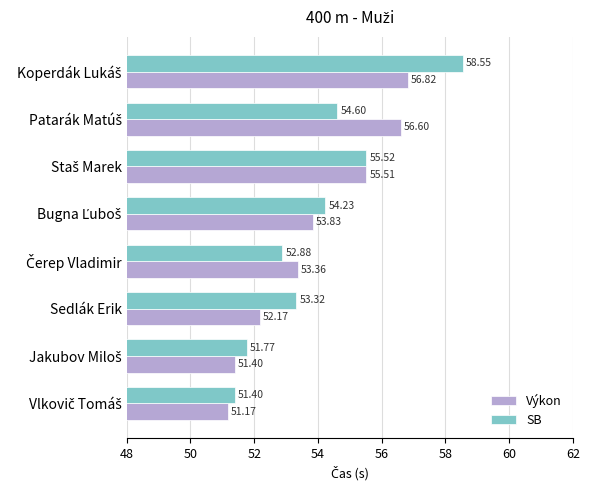

Which series has the largest range (max minus min)?

SB